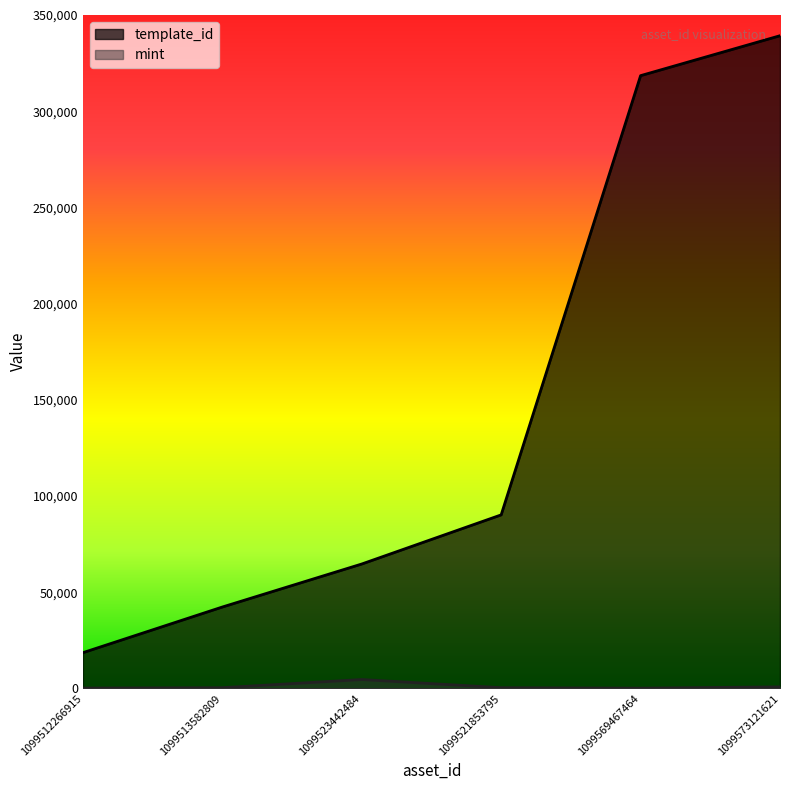

At which category does the chart reach its minimum across all series?

1099569467464